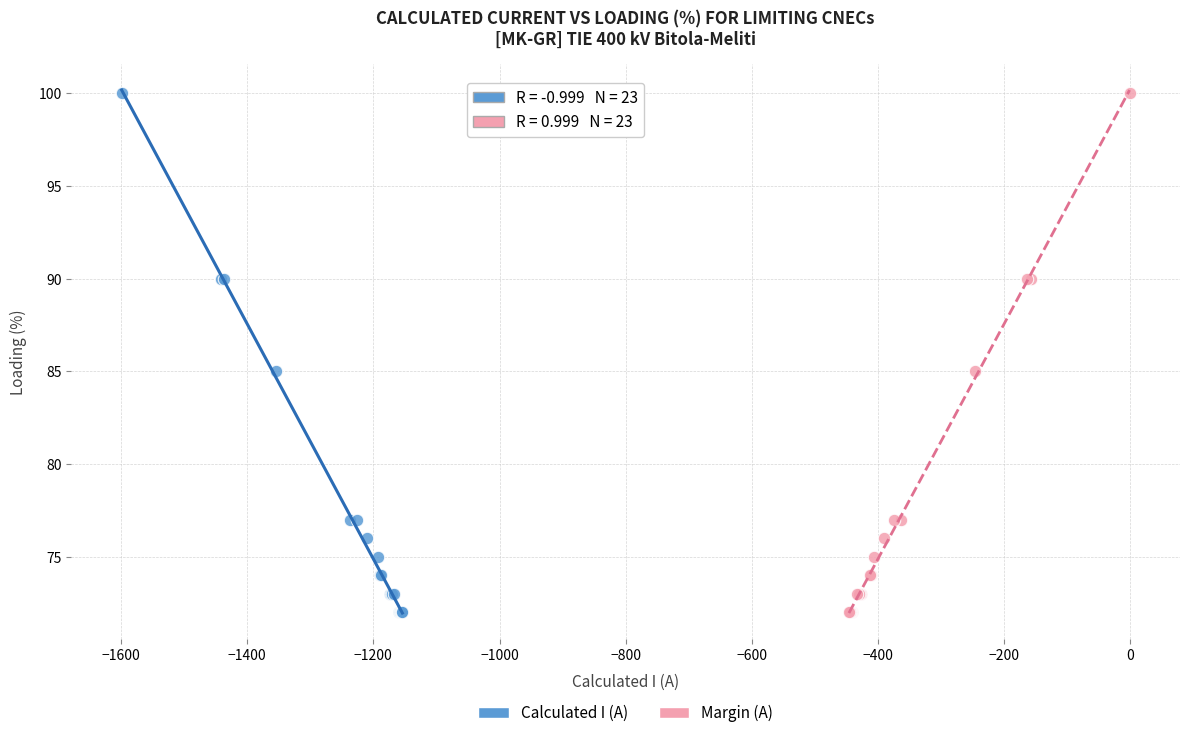

What are all the series names shown in the legend?

Calculated I (A), Margin (A)